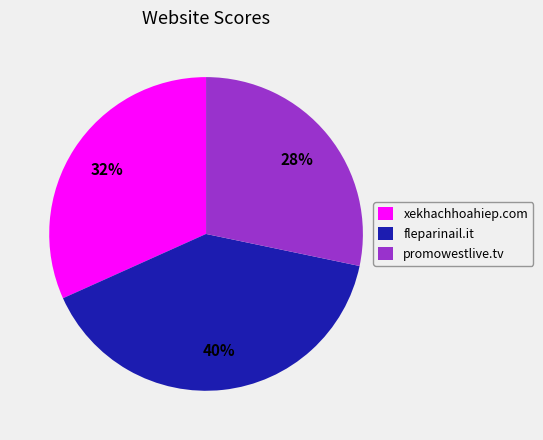

Which has a higher value, fleparinail.it or promowestlive.tv?

fleparinail.it